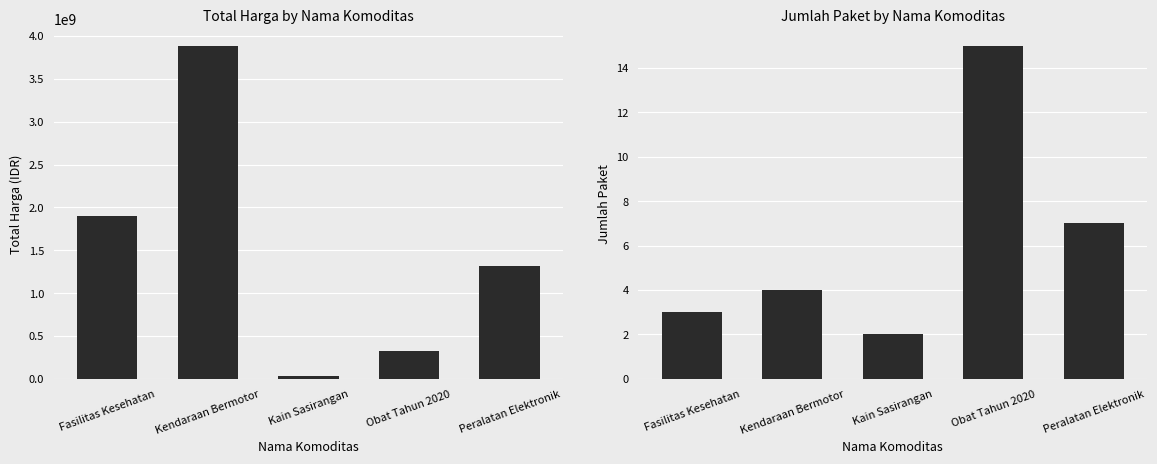

List the labels in order of Jumlah Paket value, smallest first.

Kain Sasirangan, Fasilitas Kesehatan, Kendaraan Bermotor, Peralatan Elektronik, Obat Tahun 2020